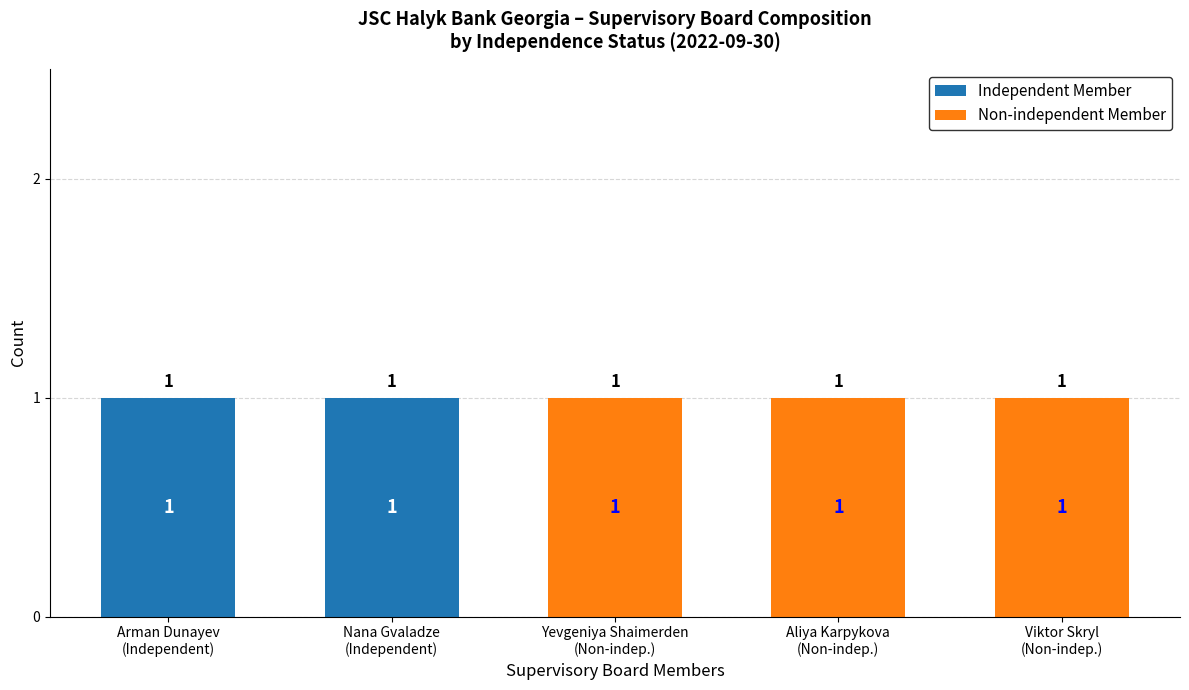

How many positive values does the Independent Member series have?

2